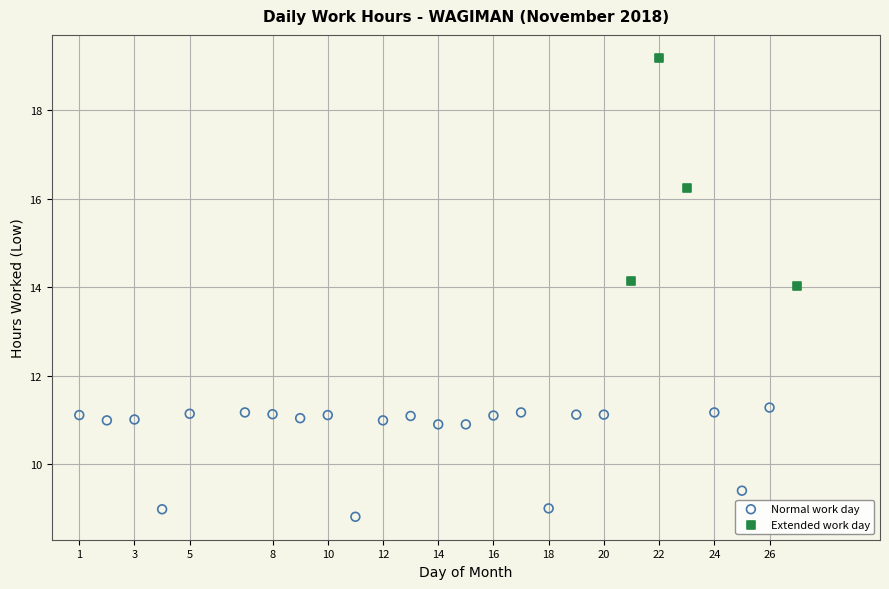

Which series reaches the minimum Y coordinate?

Normal work day